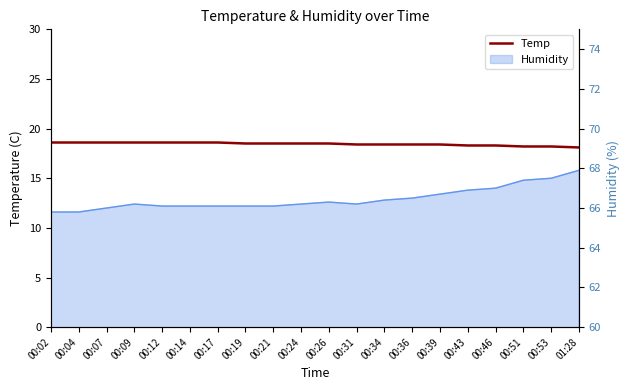

What position from the right is 01:28?

1